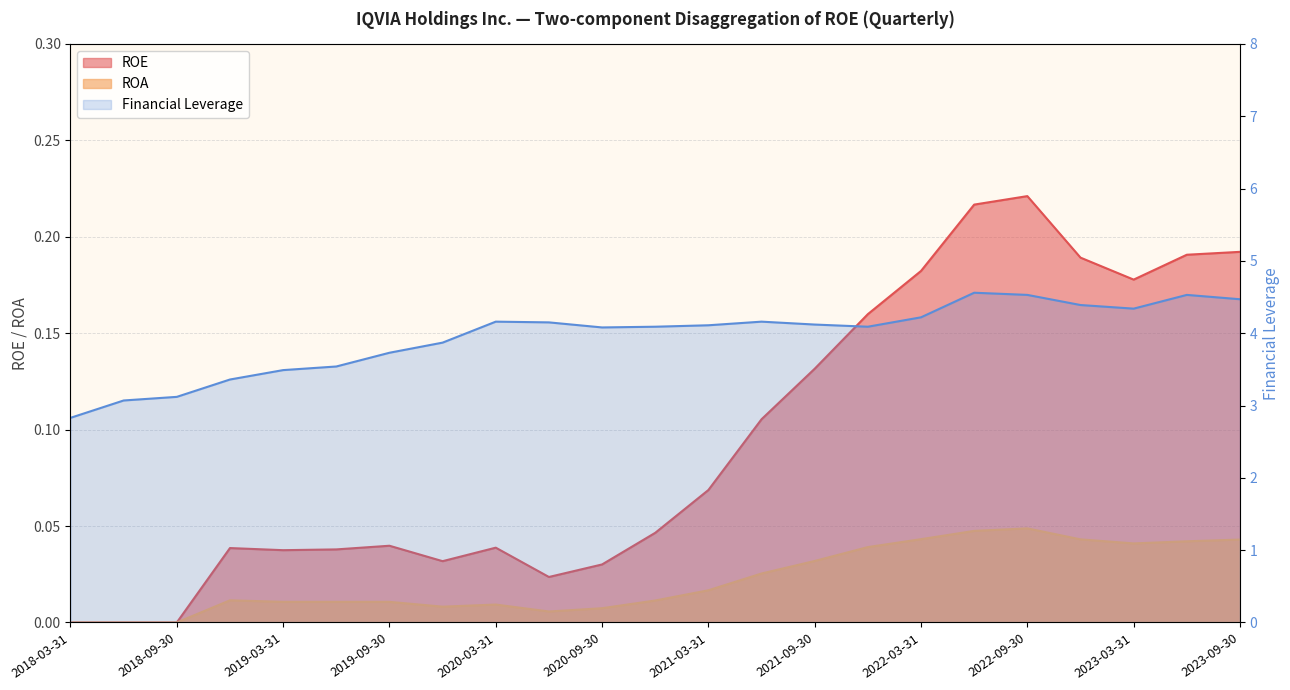

How many interior local valleys does the Financial Leverage series have?

3